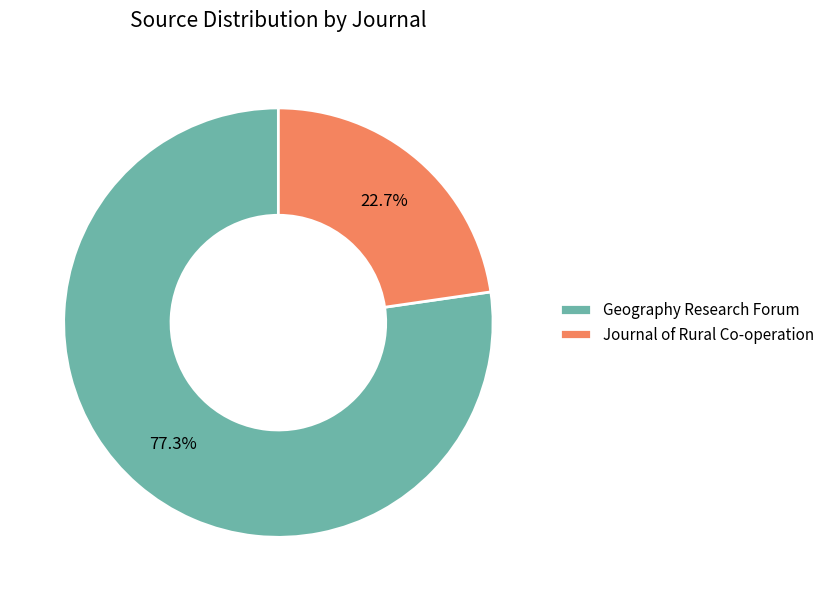

Count the number of slices in the pie.

2